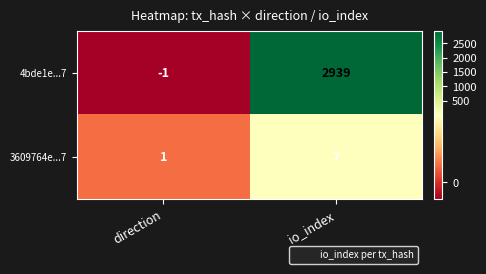

Which series has the largest total across all categories?

4bde1e...7